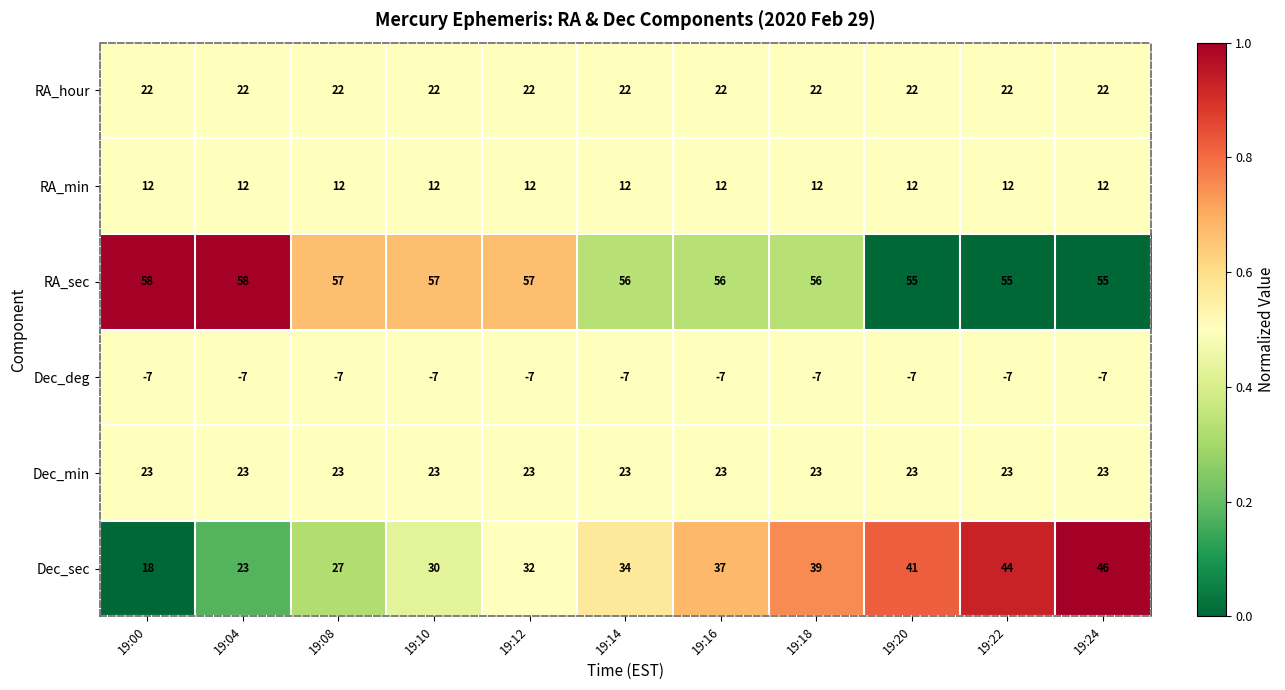

List the series in order of their peak value, lowest first.

Dec_deg, RA_min, RA_hour, Dec_min, Dec_sec, RA_sec